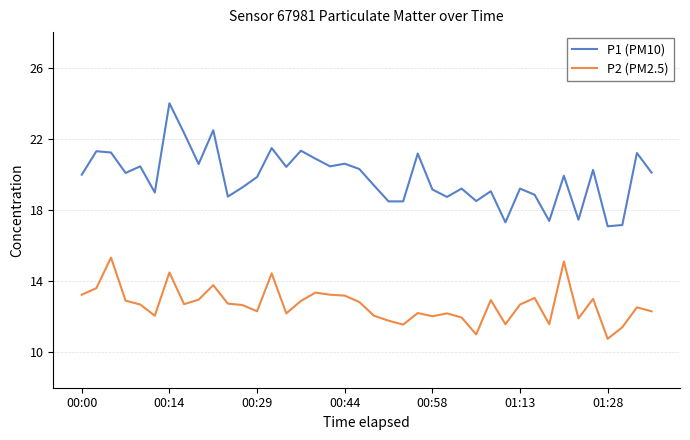

Which series has the widest spread of values?

P1 (PM10)